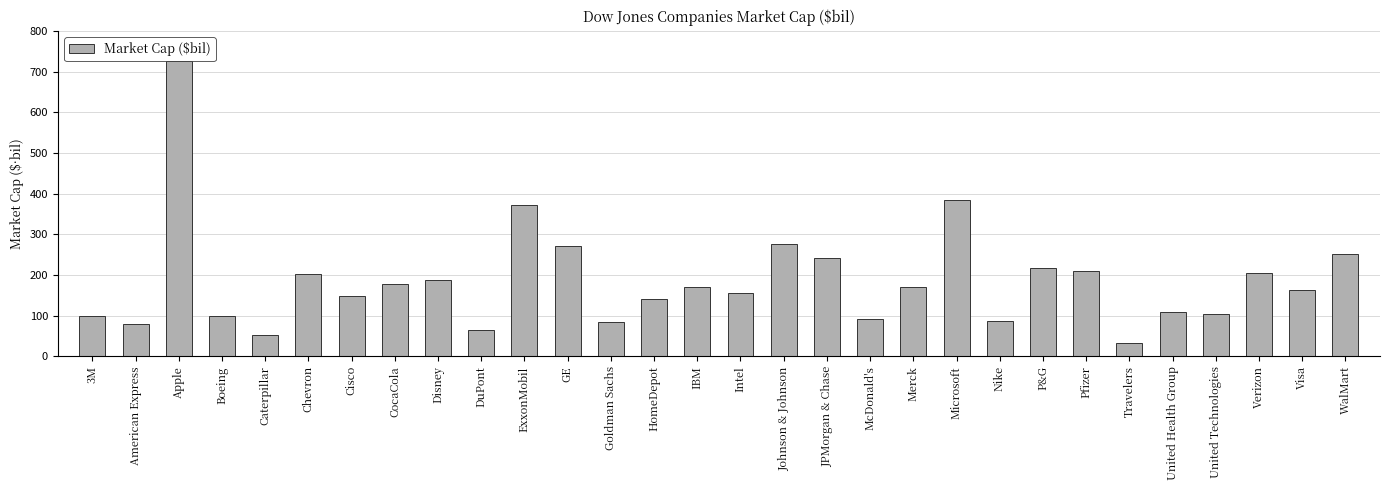

What is the smallest value displayed?

32.6